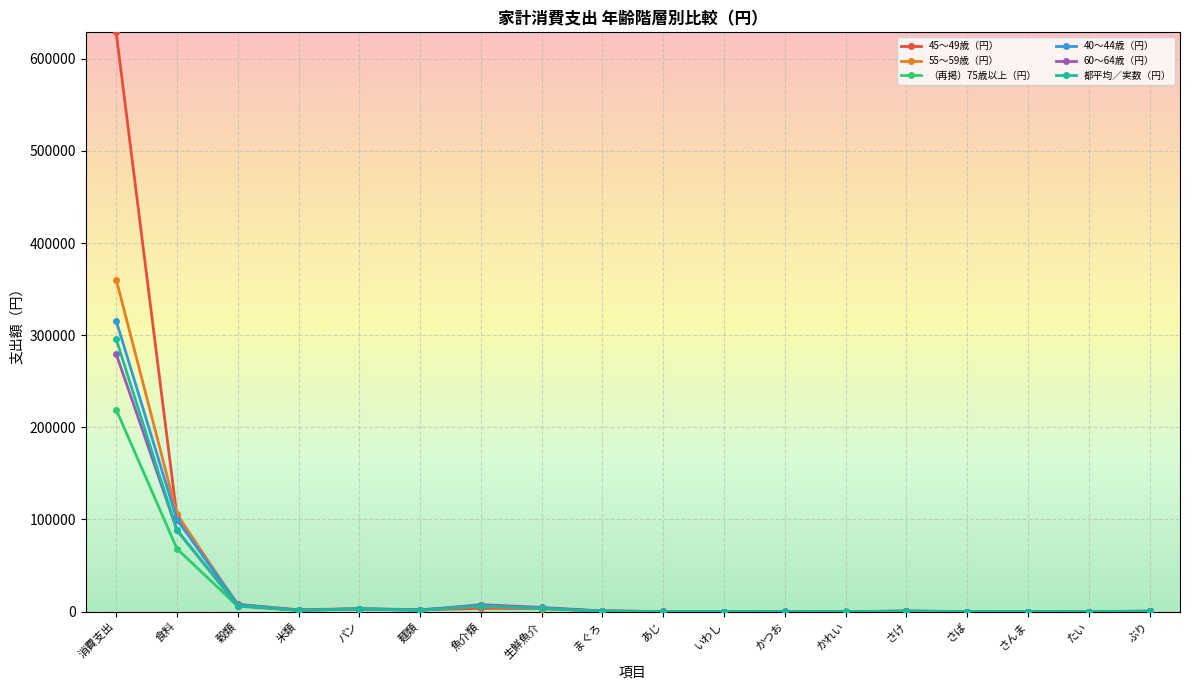

What is the smallest value displayed?

1